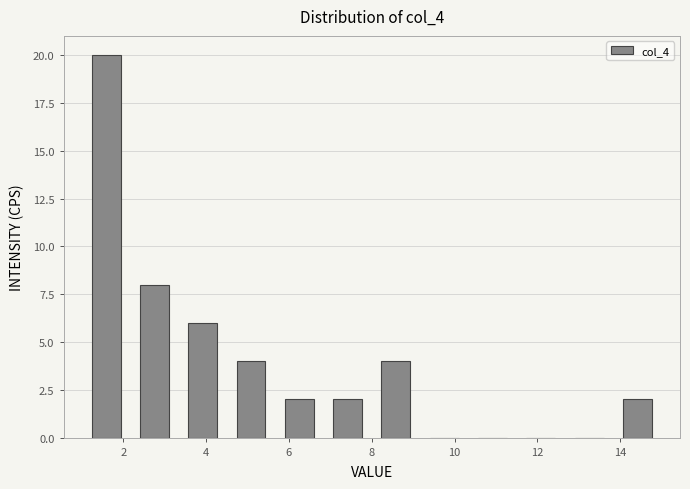

What is the height of the bar covering 2.2 to 3.4 on the x-axis? Neither the bar edges nor the heights are printed on the chart, so give them approximately, as read against the axes.

8